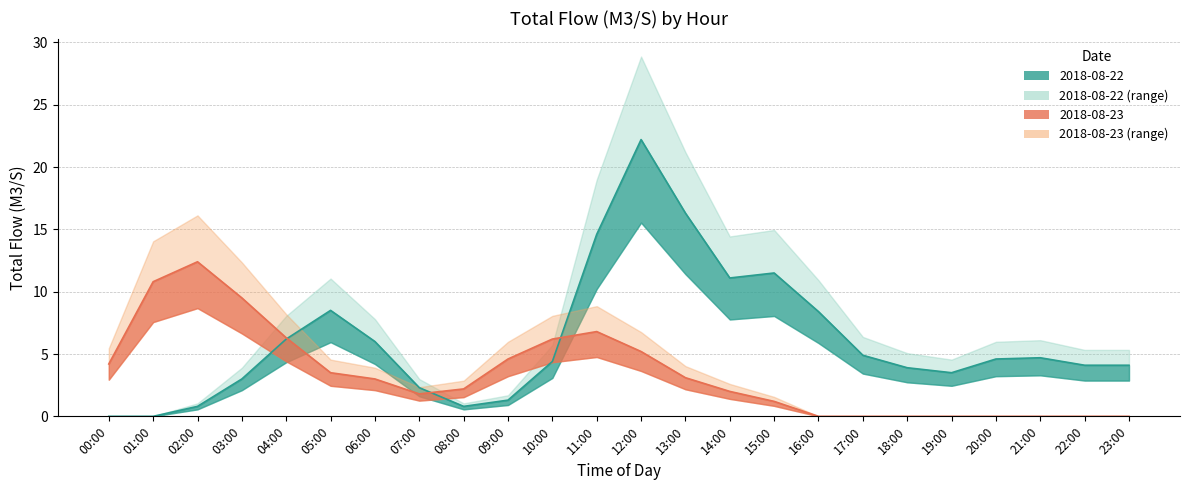

Rank the series by their maximum value, from lowest to highest.

2018-08-23, 2018-08-22